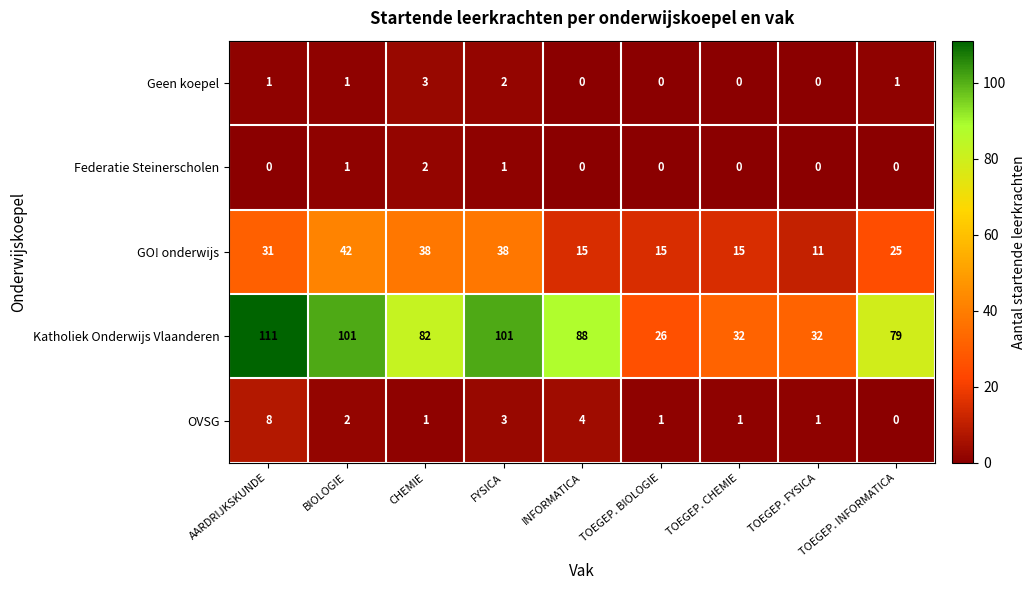

What is the maximum value shown in the chart?

111